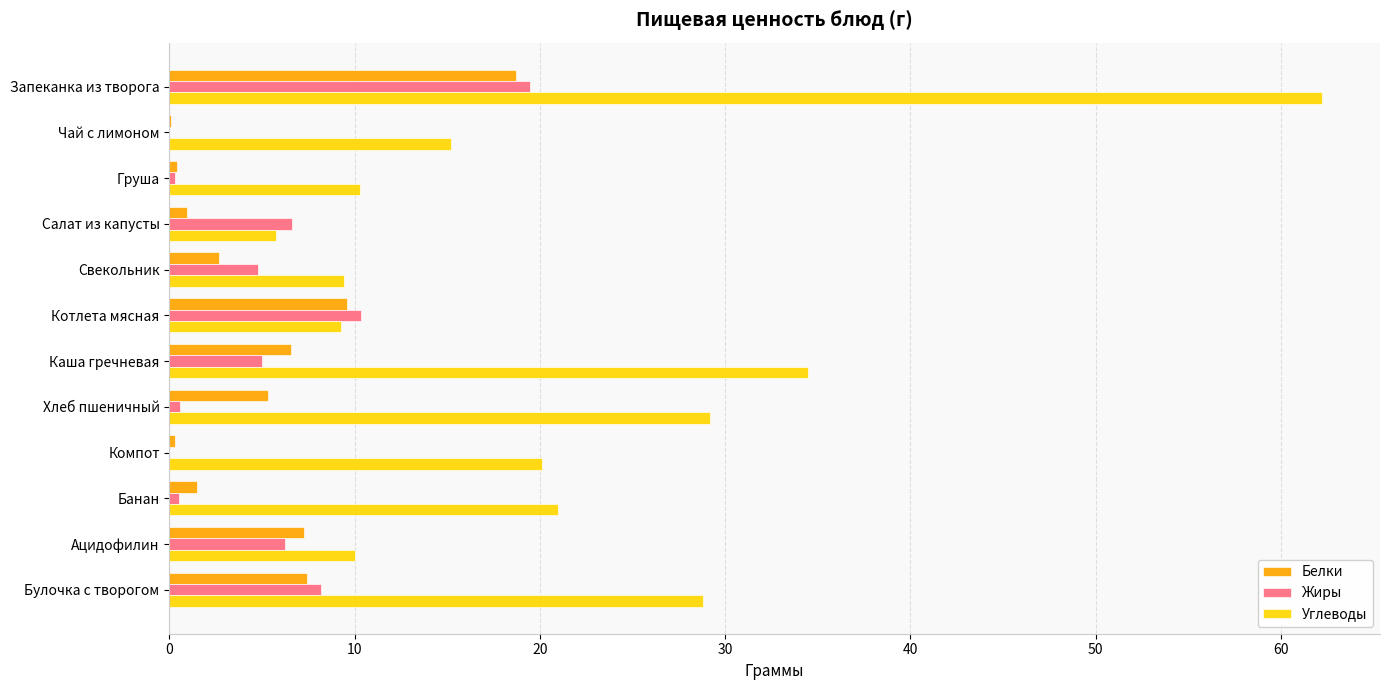

What are all the series names shown in the legend?

Белки, Жиры, Углеводы